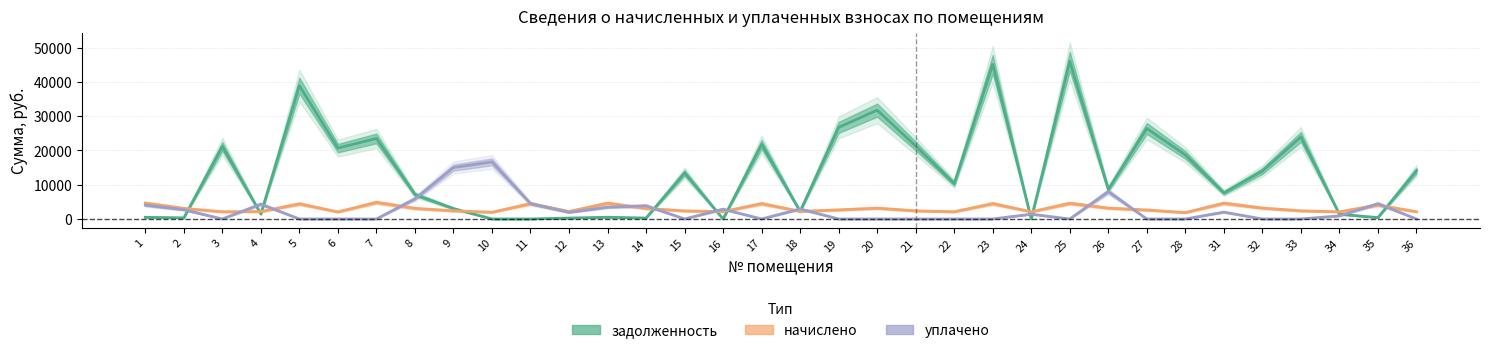

What is the difference between the начислено values at 12 and 7?

2653.3